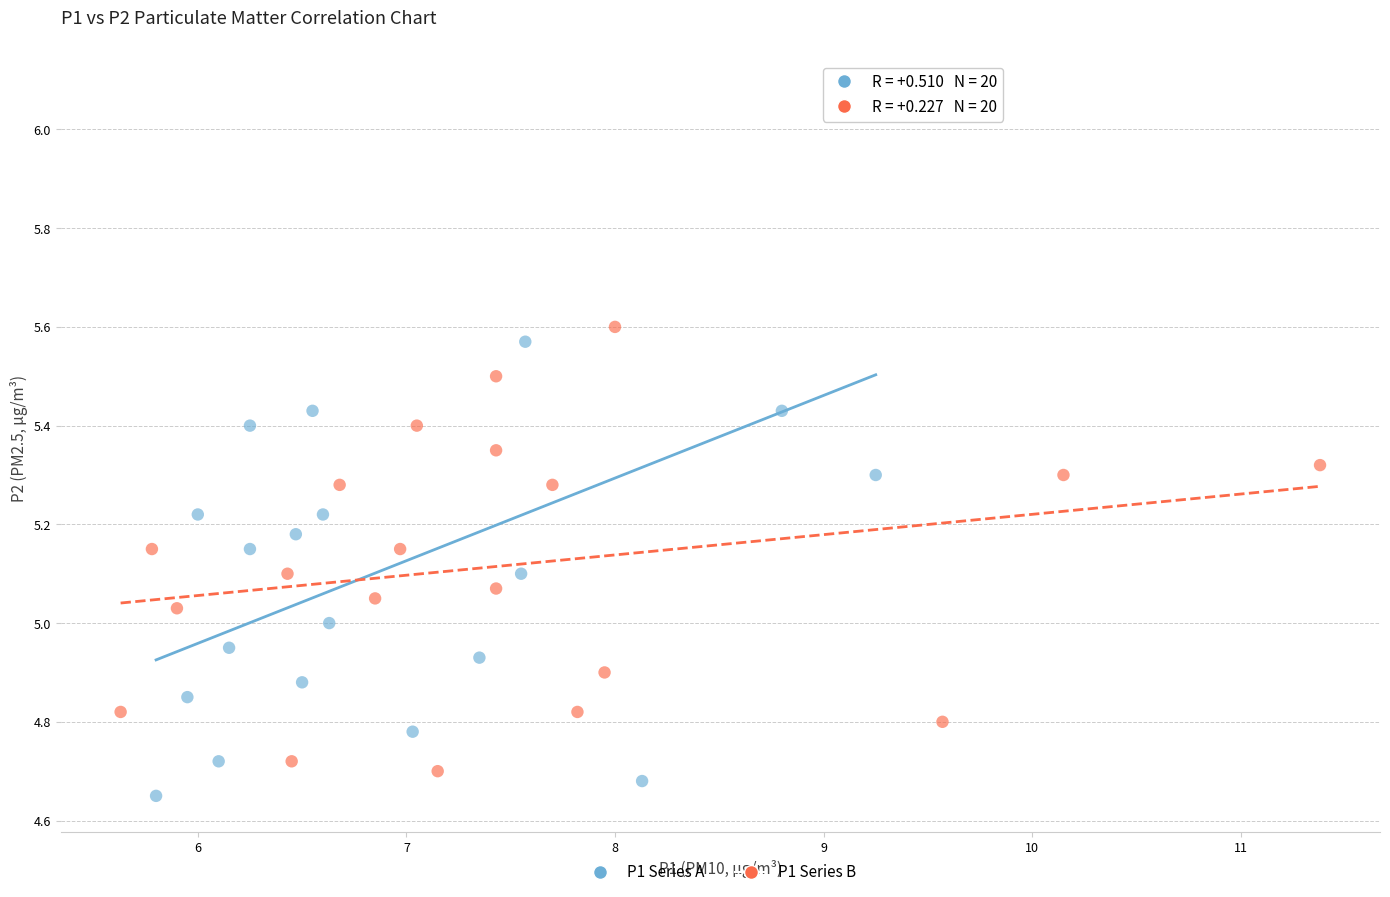

Which series contains the highest Y value?

P1 Series A